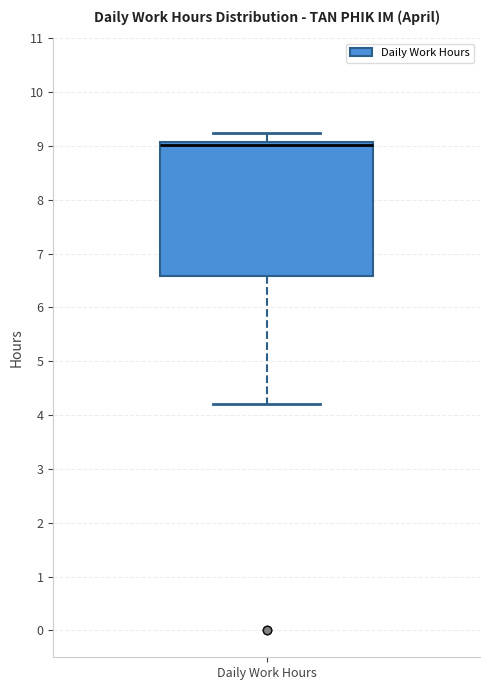

Where does the lower whisker of the box for Daily Work Hours end on the y-axis? The values are not printed on the chart, so give them approximately, as read against the axis.

4.2